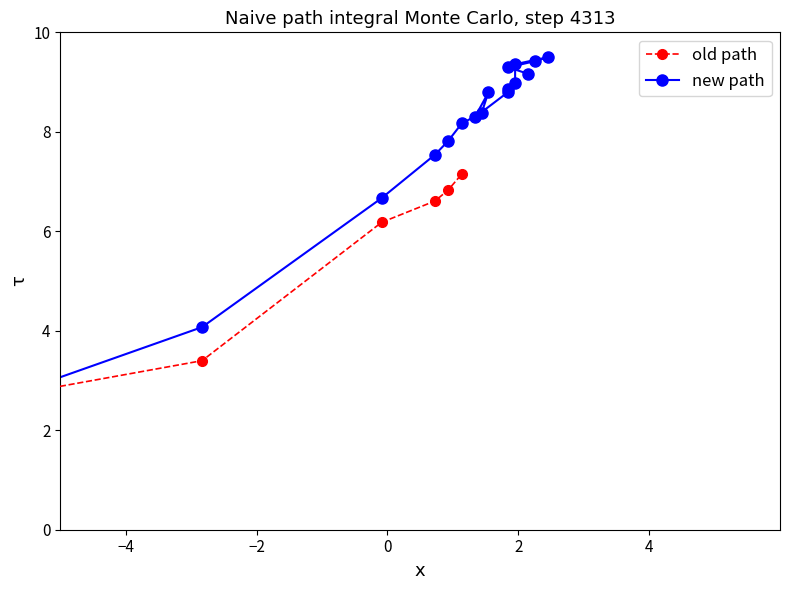

Where is the first local maximum?

3.948